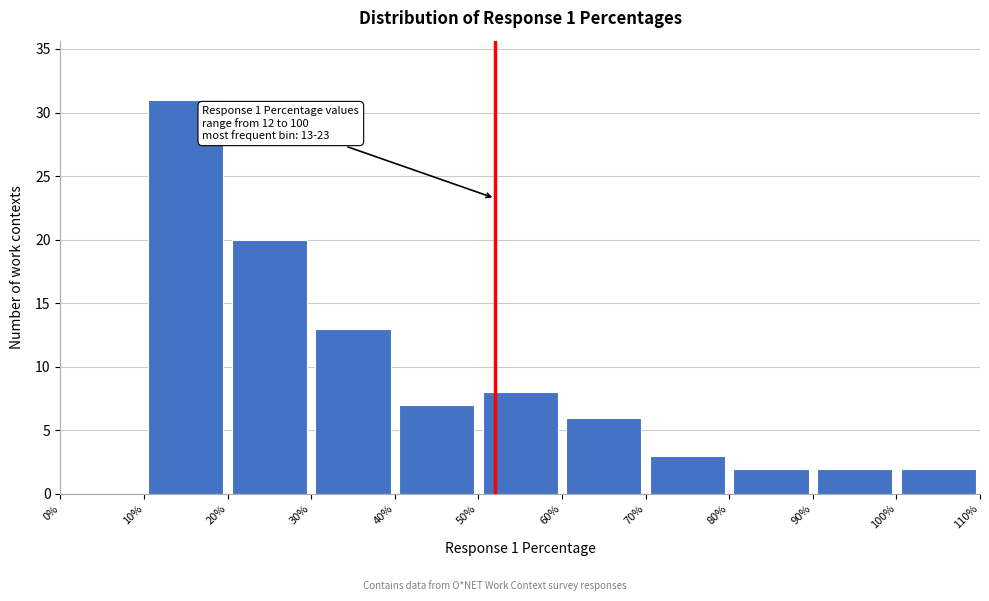

Over which range of the x-axis is the bar tallest?

10% to 20%